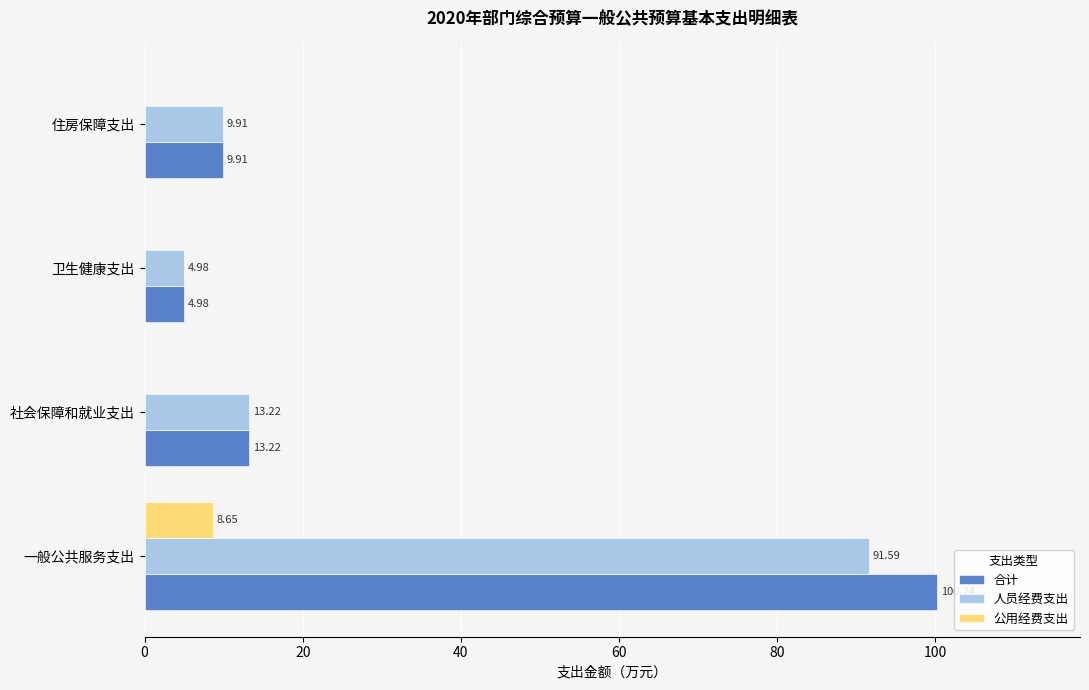

Between 一般公共服务支出 and 卫生健康支出, which series saw the biggest shift?

合计